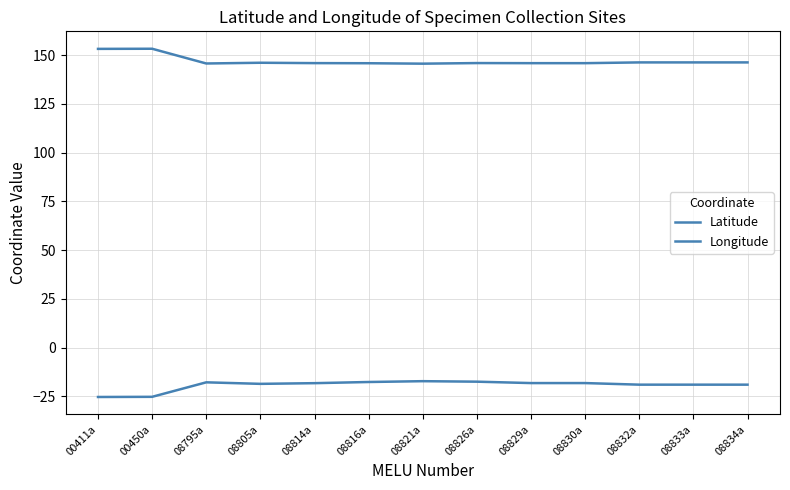

True or false: Longitude and Latitude intersect in this chart.

False